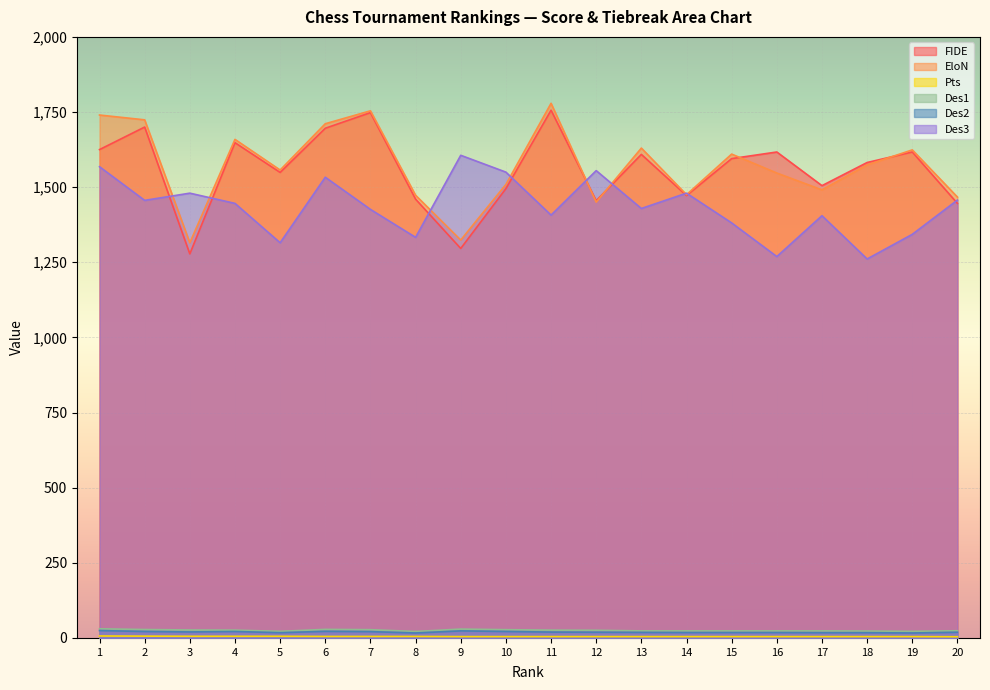

True or false: Pts and EloN cross at least once.

False